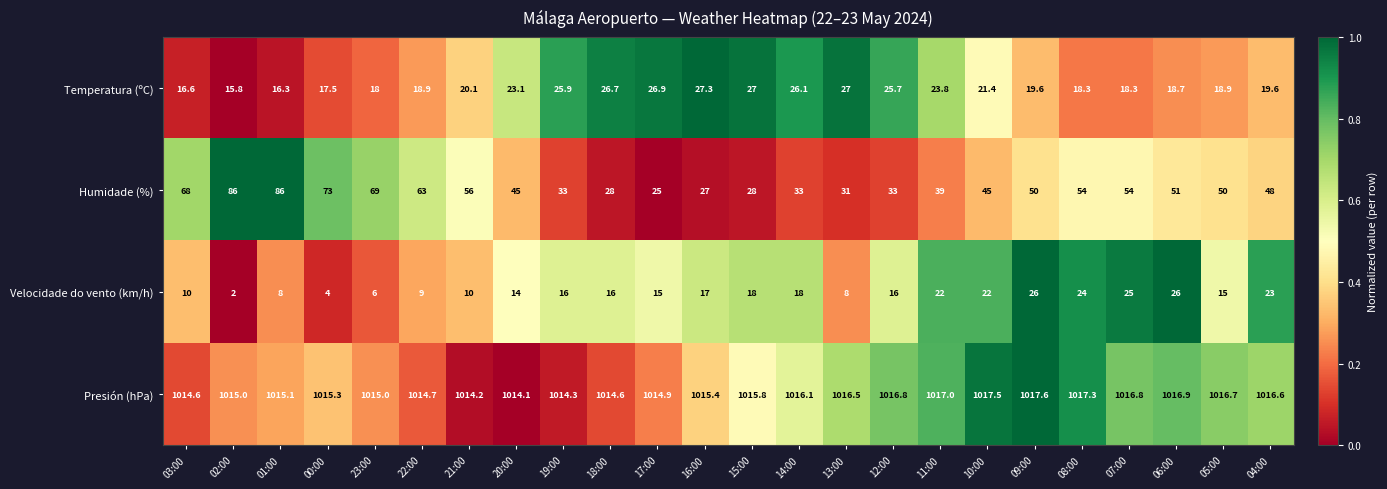

Which series changed the most between 03:00 and 07:00?

Velocidade do vento (km/h)